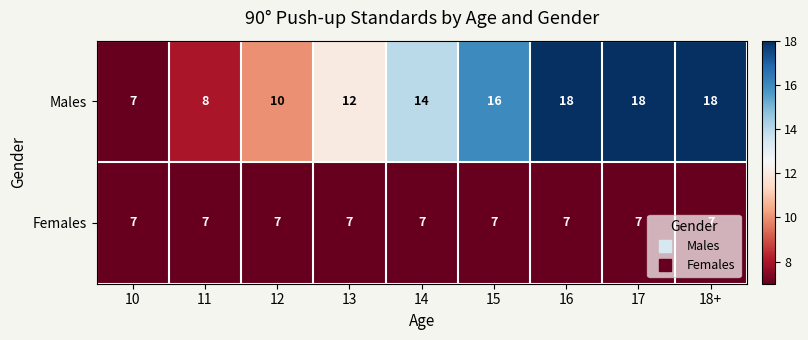

What is the greatest value displayed?

18